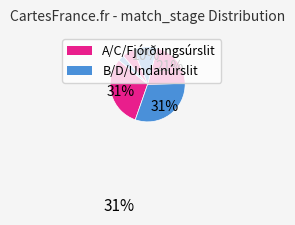

How many slices are in this pie chart?

6